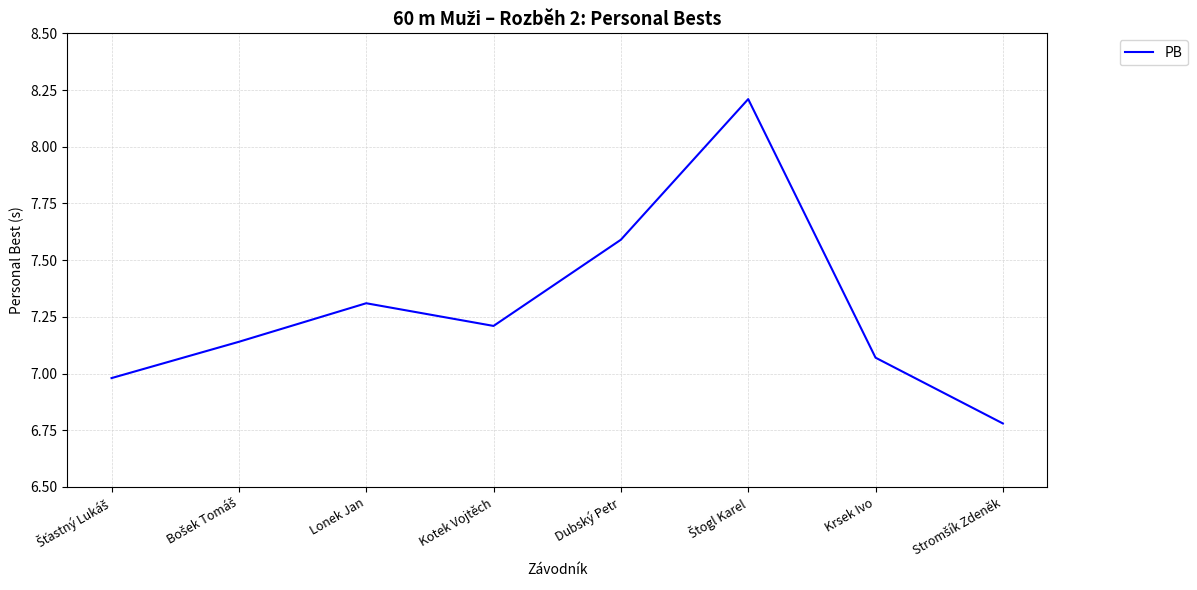

What is the average value?

7.3